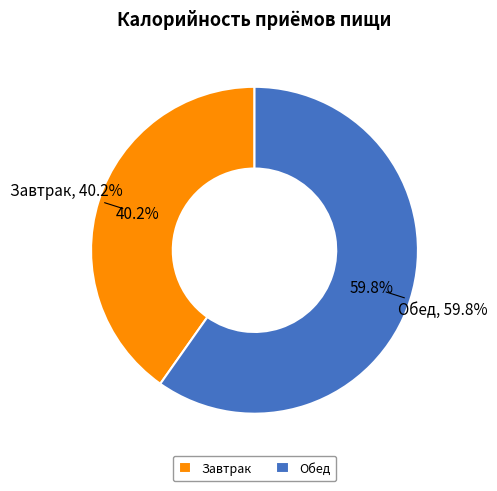

Count the number of slices in the pie.

2